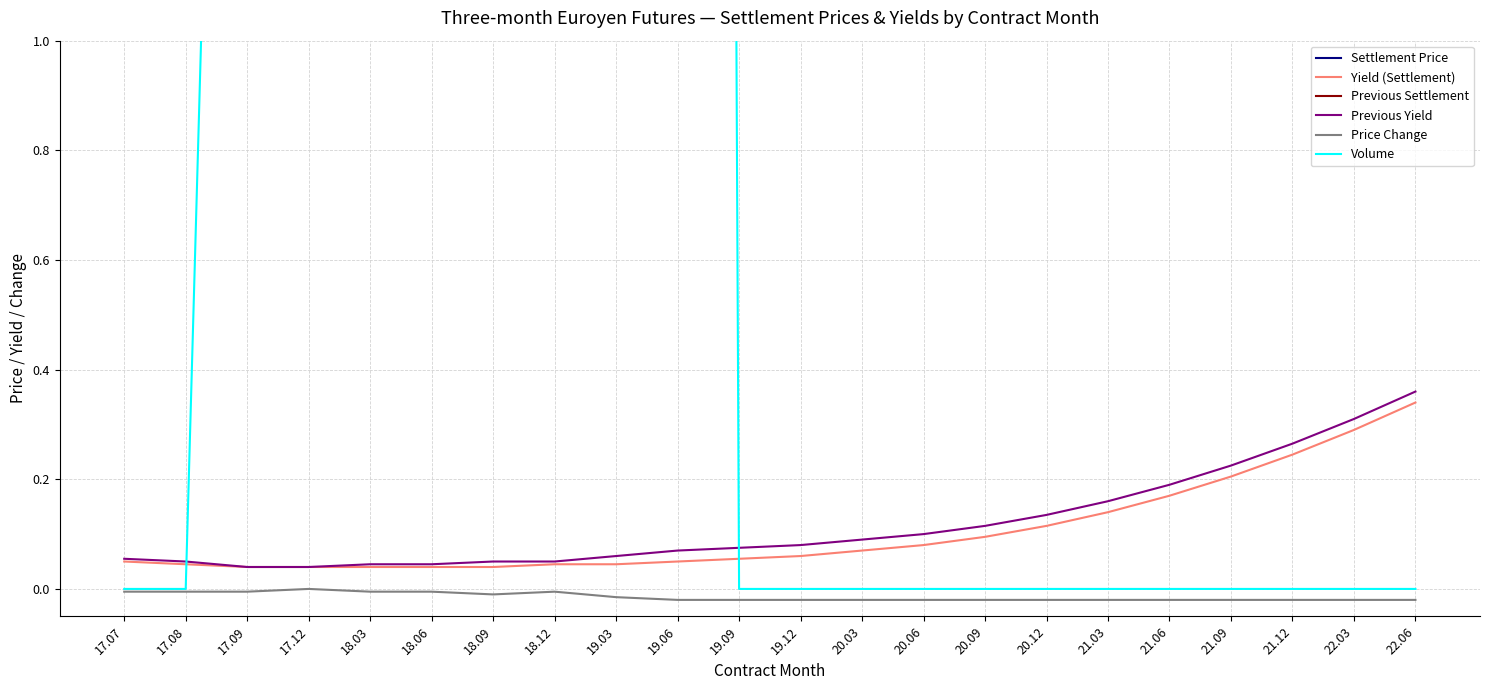

Count the number of categories in the chart.

22